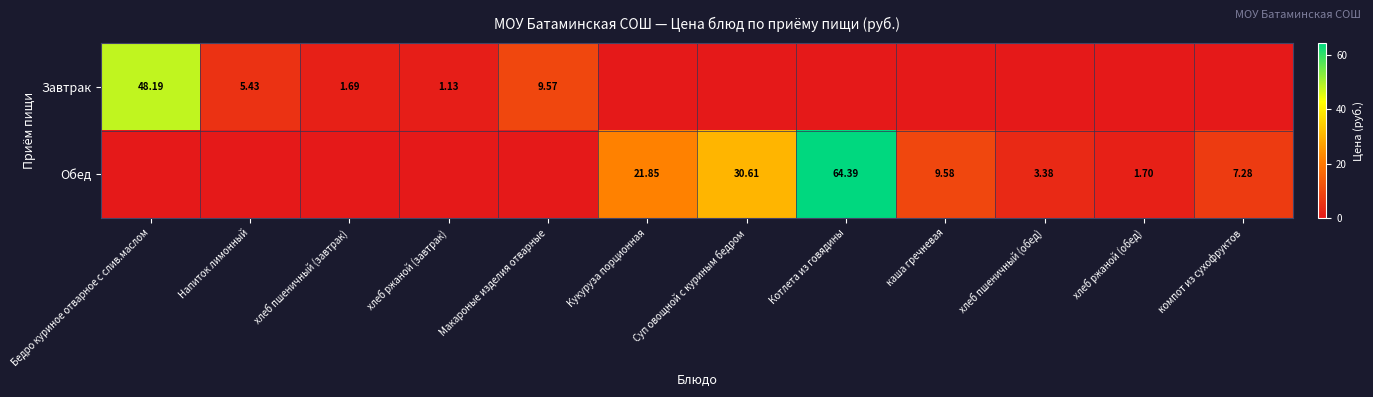

Which category has the highest value in the Завтрак series?

Бедро куриное отварное с слив.маслом